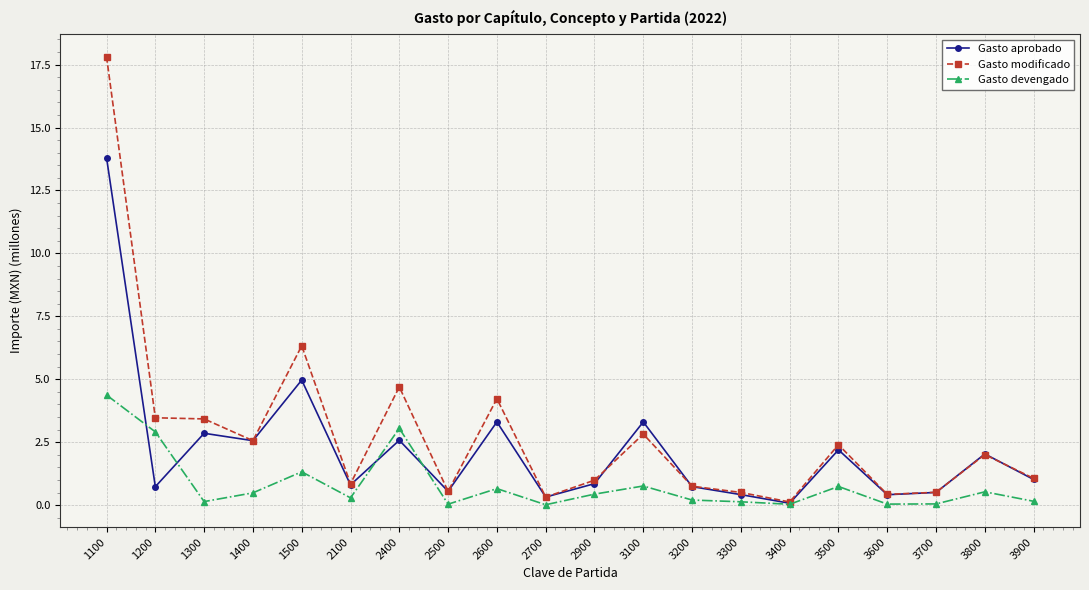

Between 2400 and 3900, which series saw the biggest shift?

Gasto modificado